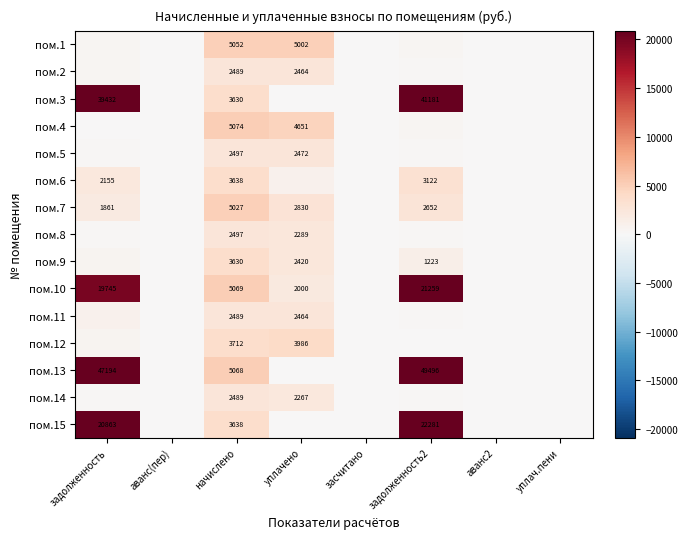

Where does the пом.11 series first go above 207?

задолженность